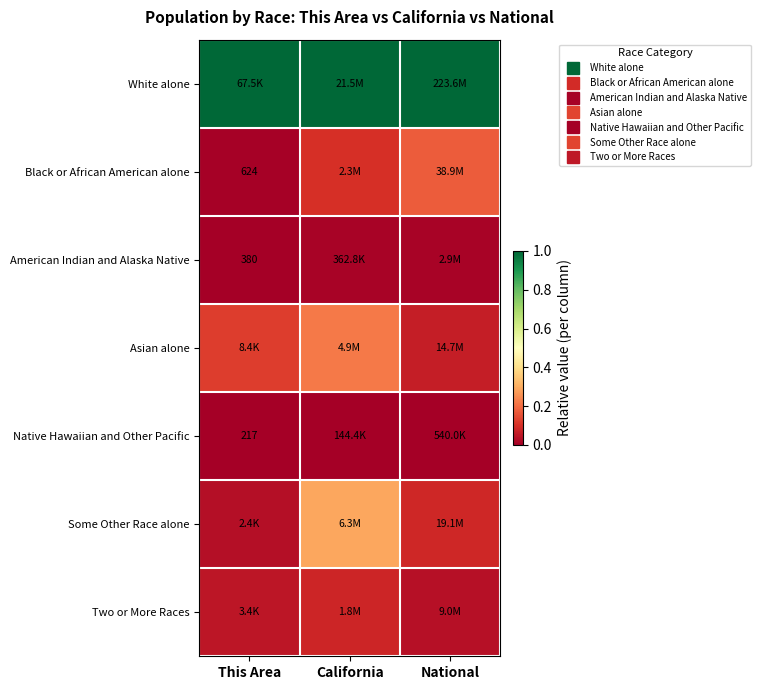

Rank the categories by American Indian and Alaska Native value from highest to lowest.

National, California, This Area